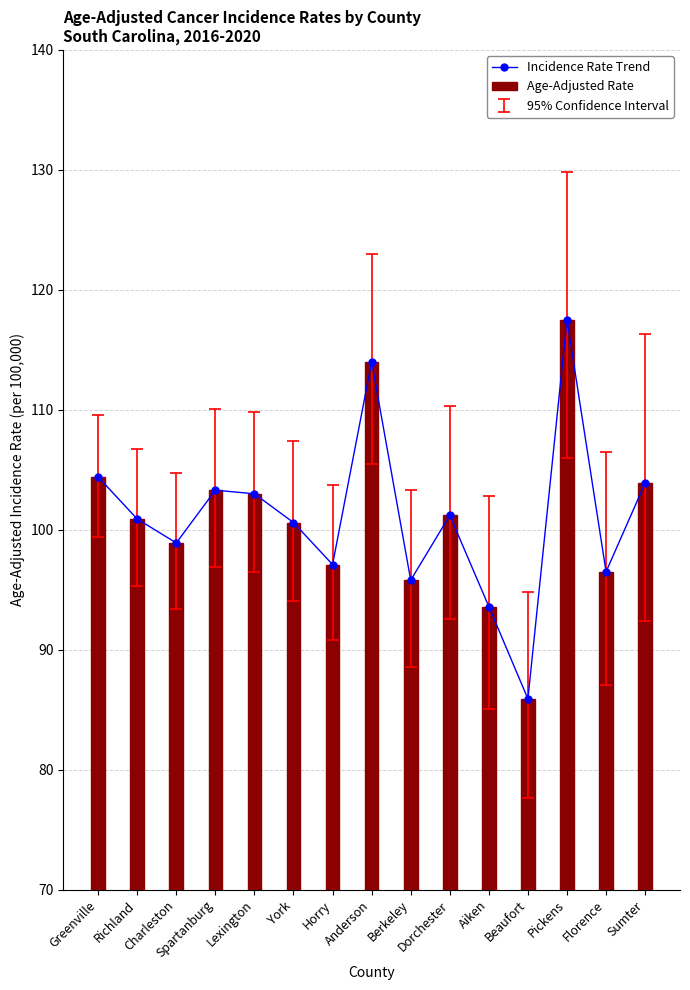

What is the difference between the second highest and minimum values in the Age-Adjusted Rate series?

28.1